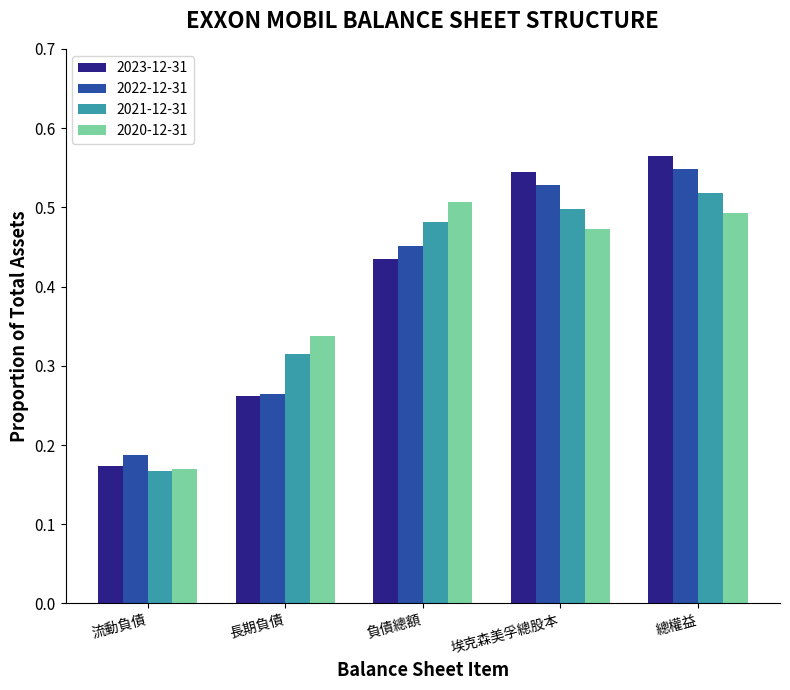

At which label is 2023-12-31 closest to 0?

流動負債